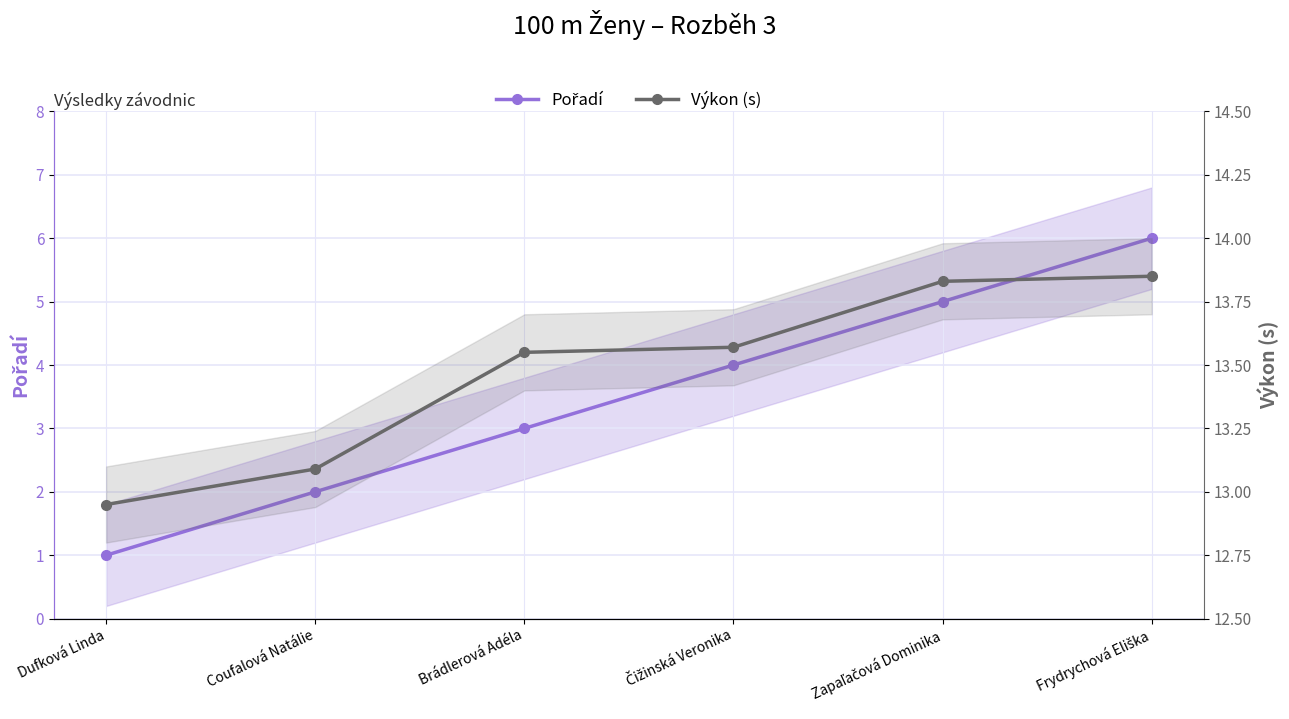

What is the total value across all series at Čižinská Veronika?

17.6